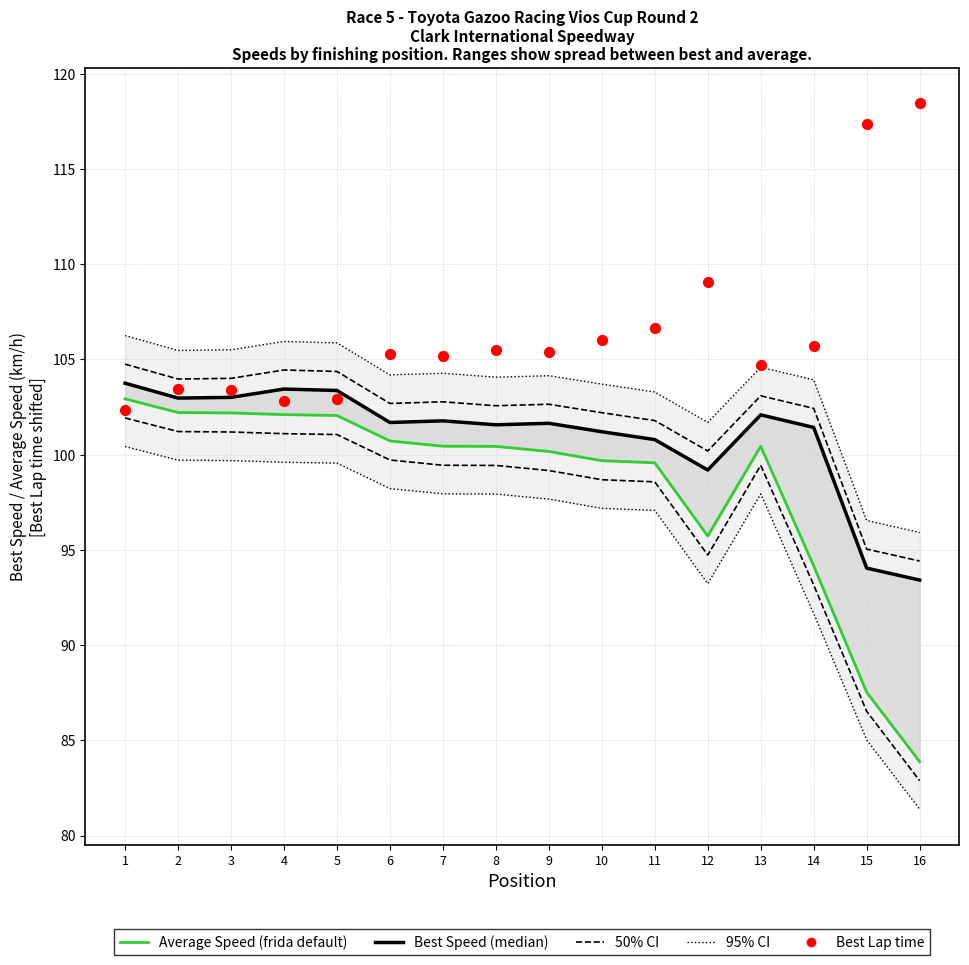

Is the value of Best Lap time (scaled) at 12 greater than the value of Best Speed (median) at 14?

Yes